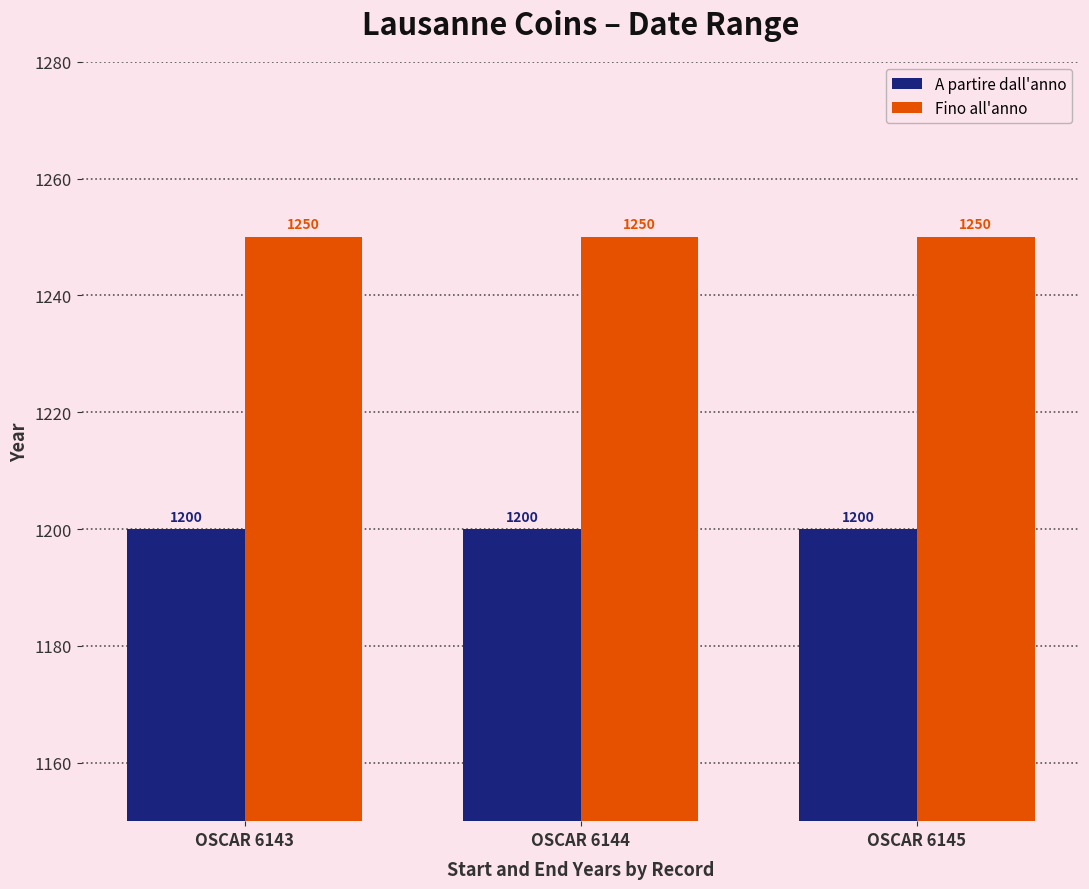

What value does the Fino all'anno series have at OSCAR 6143?

1250